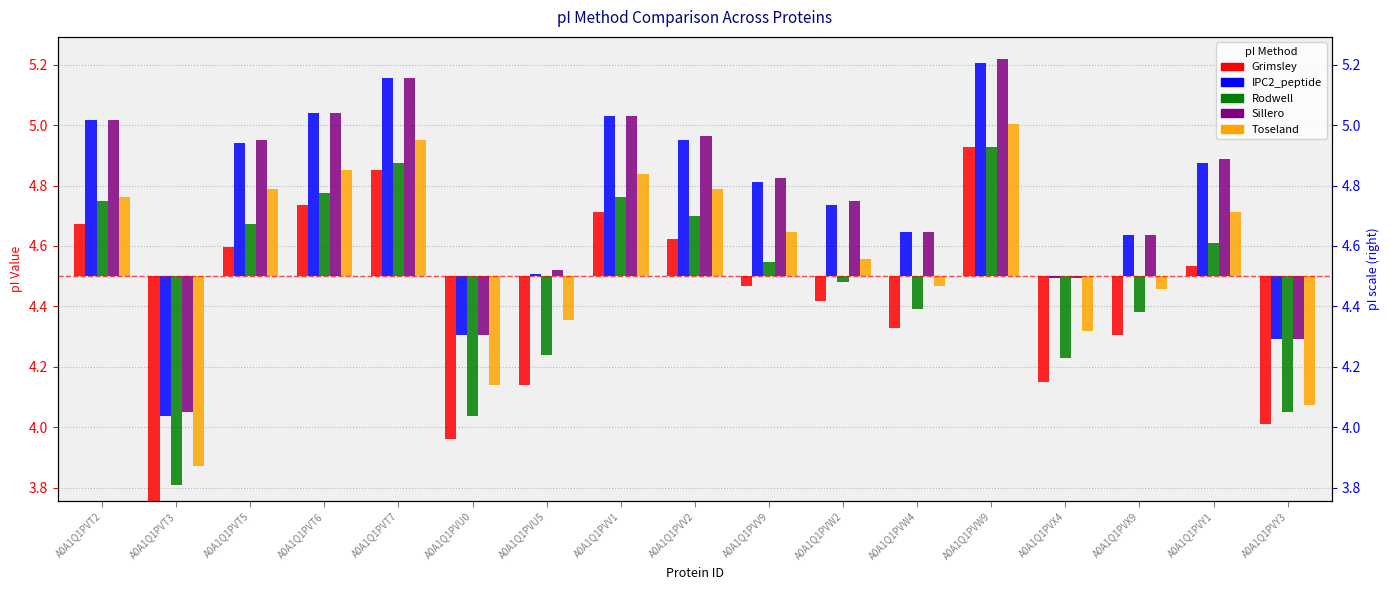

The value of Rodwell at A0A1Q1PVV9 is 0.1. True or false?

False